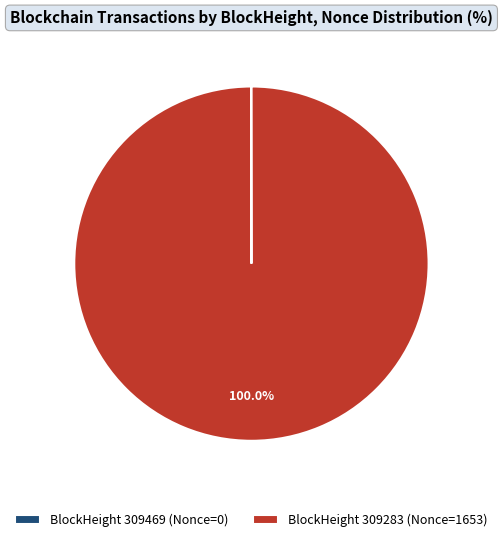

Does BlockHeight 309283 (Nonce=1653) represent more than half of the total?

Yes